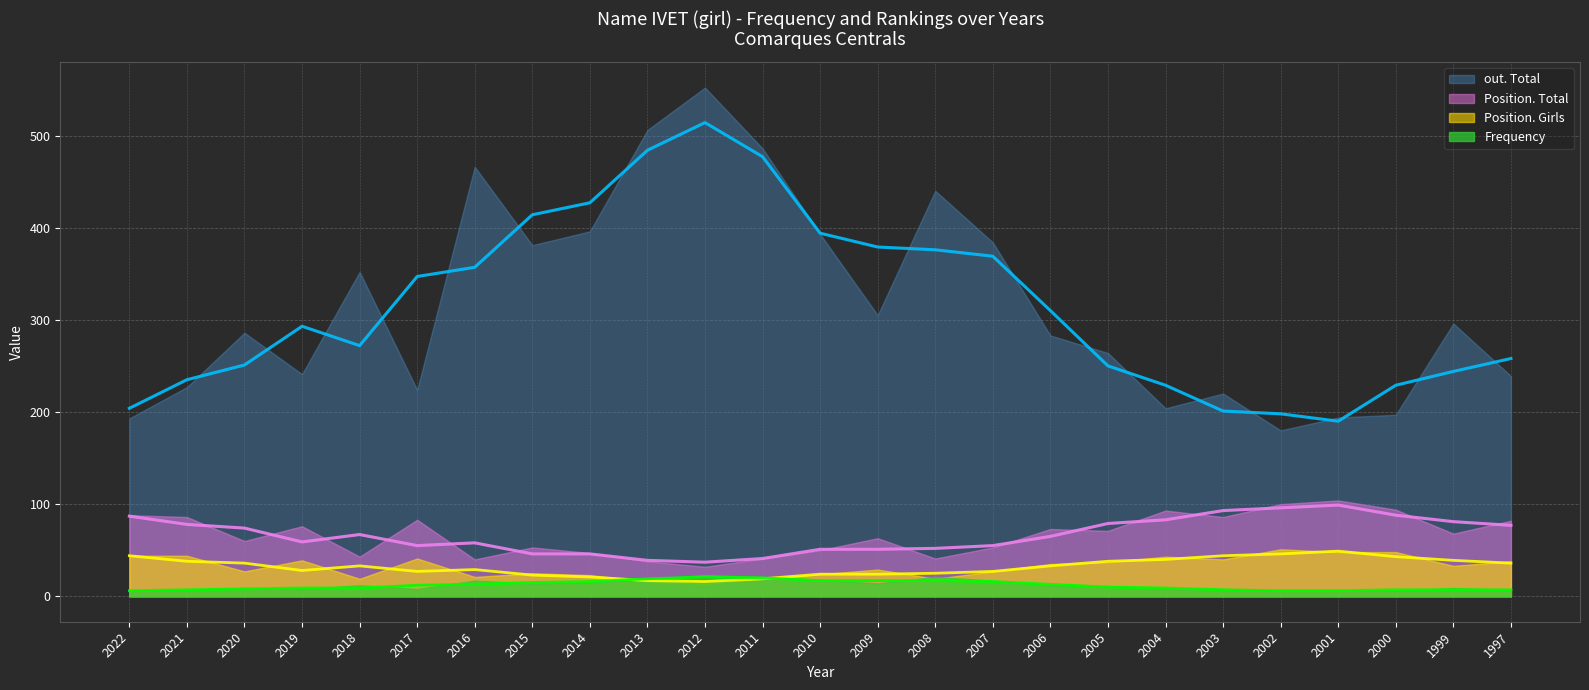

What is the difference between the Position. Girls values at 1999 and 2018?

14